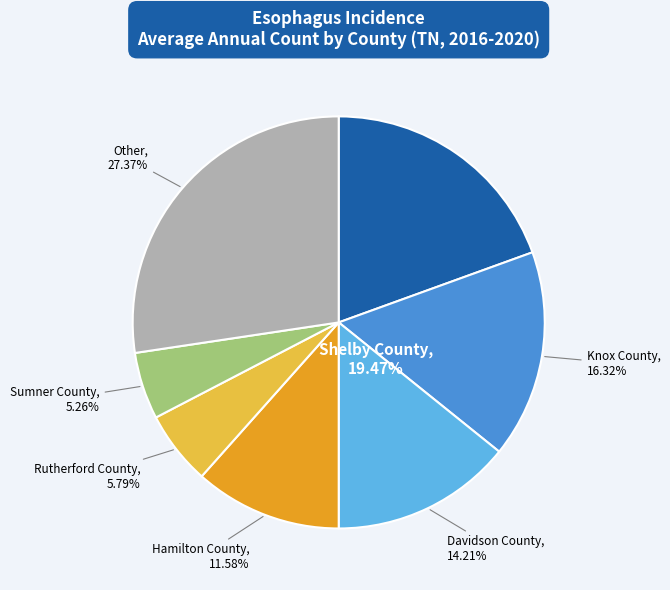

To the nearest percent, what portion does Rutherford County represent?

6%